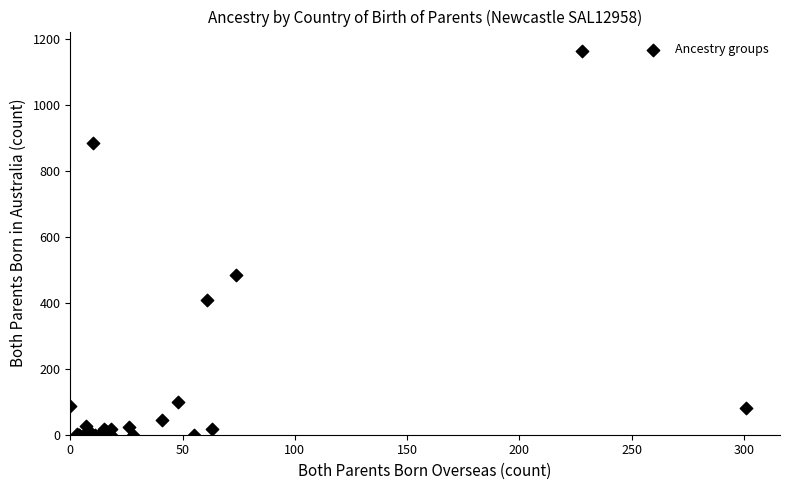

What Y value in the scatter plot is closest to 582?

485